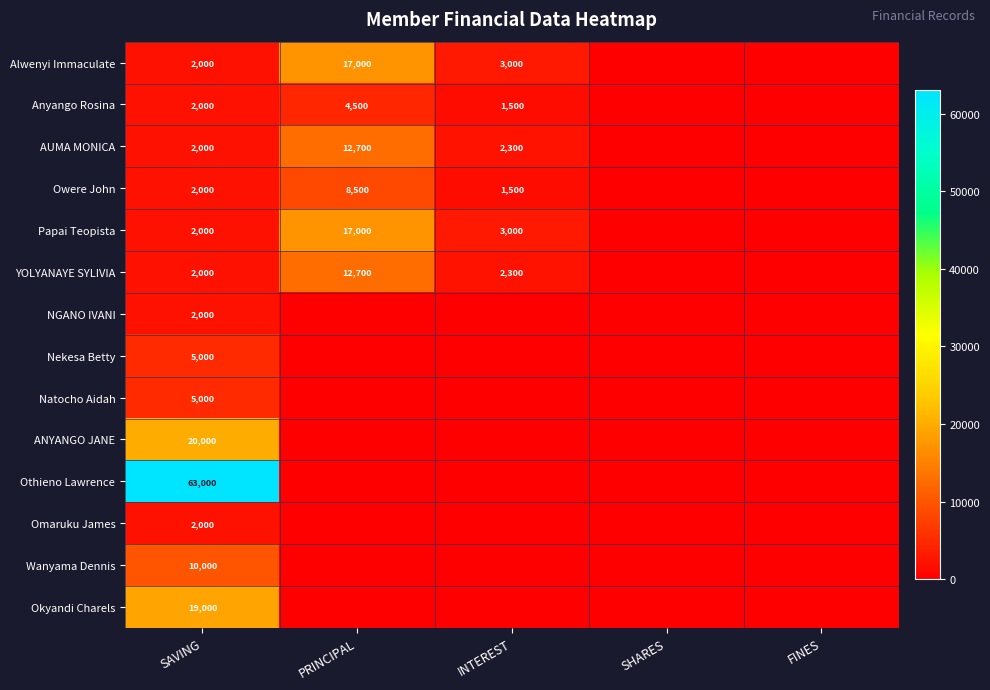

Is the value of NGANO IVANI at SAVING greater than the value of Alwenyi Immaculate at PRINCIPAL?

No